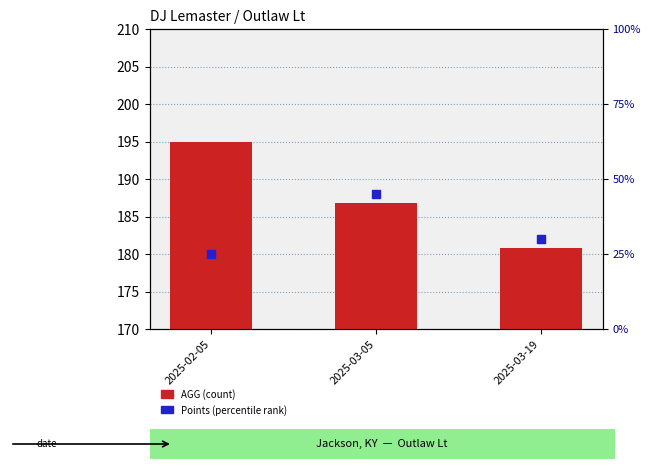

What are all the series names shown in the legend?

AGG (count), Points (percentile rank)